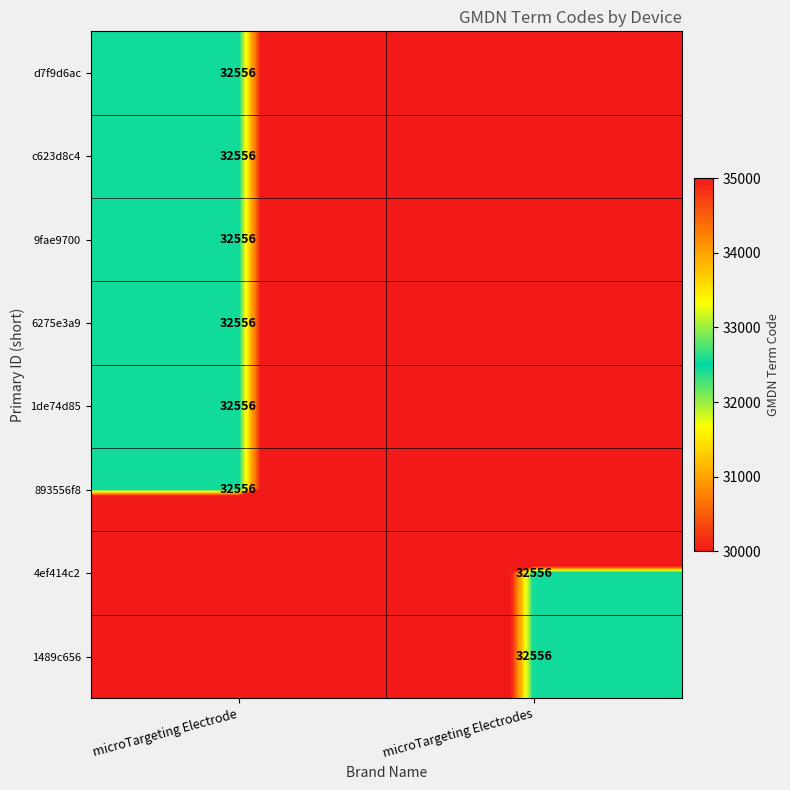

True or false: c623d8c4 has a value of 32556 at microTargeting Electrode.

True